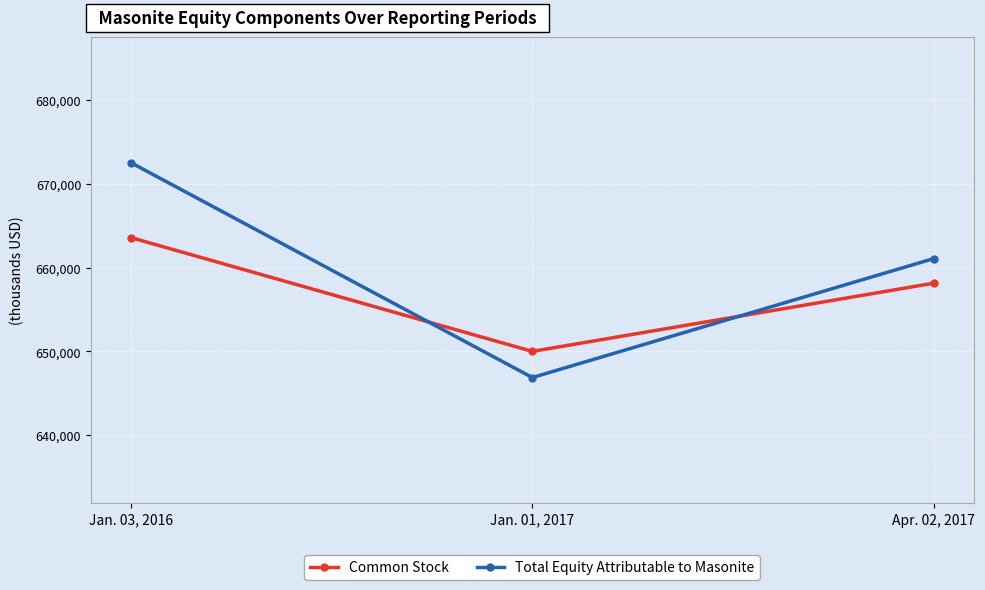

What are all the series names shown in the legend?

Common Stock, Total Equity Attributable to Masonite